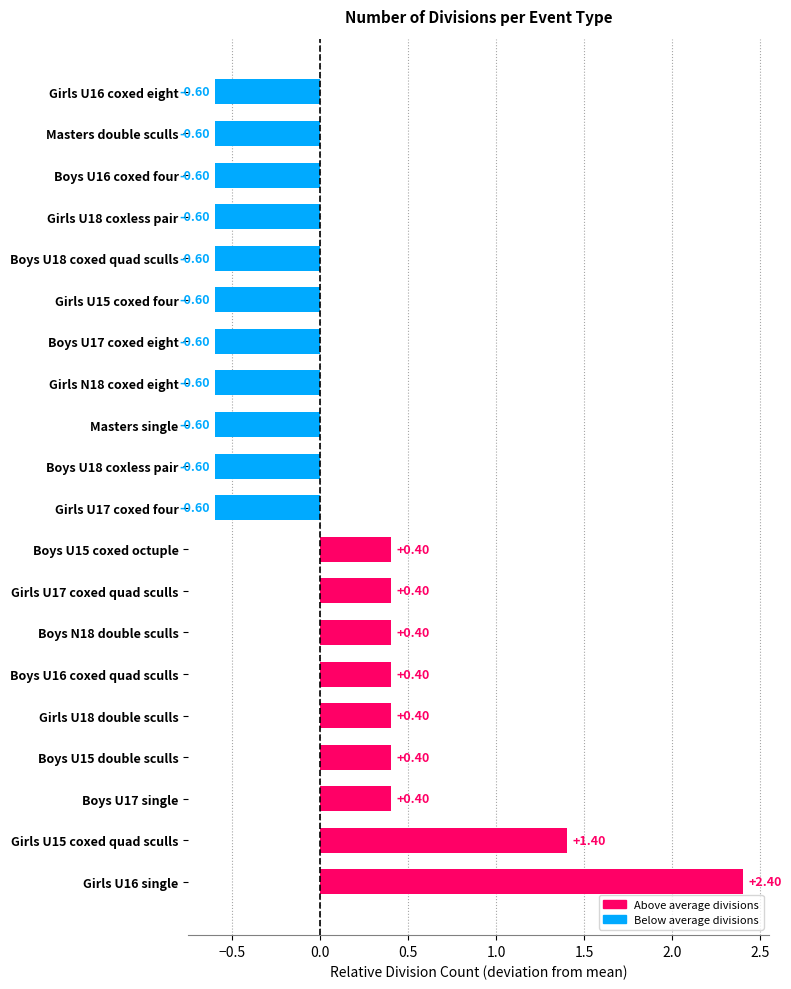

Which has a higher value, Boys U18 coxless pair or Boys N18 double sculls?

Boys N18 double sculls